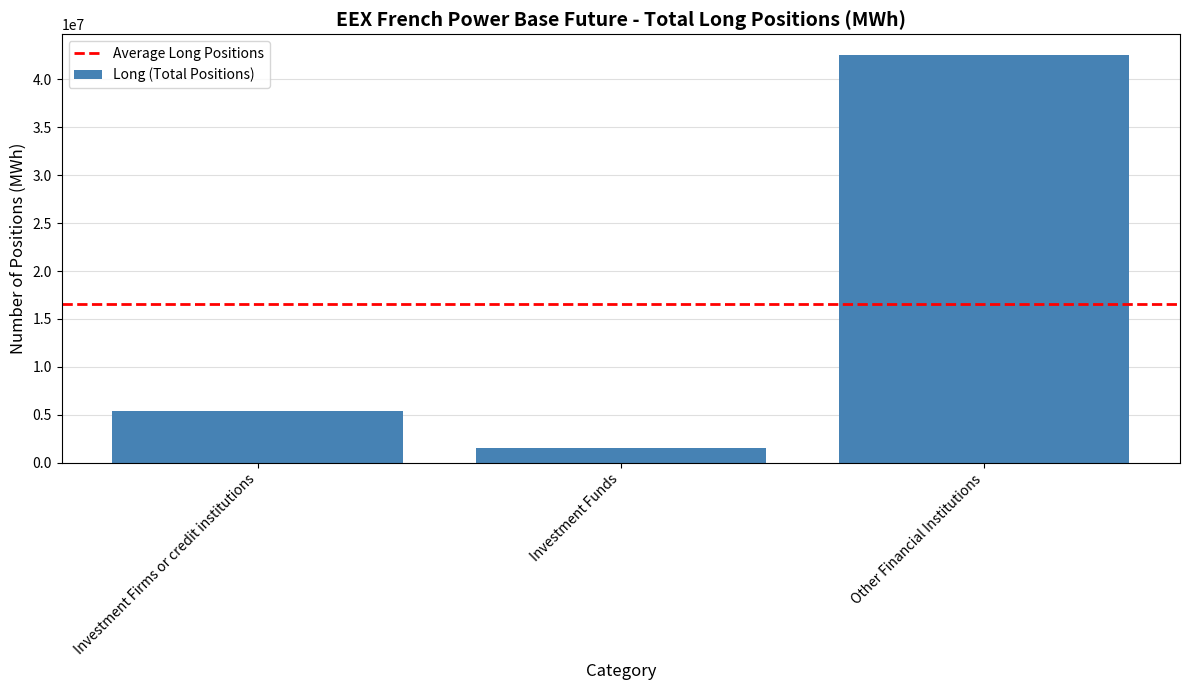

What is the label of the 2nd bar from the left?

Investment Funds